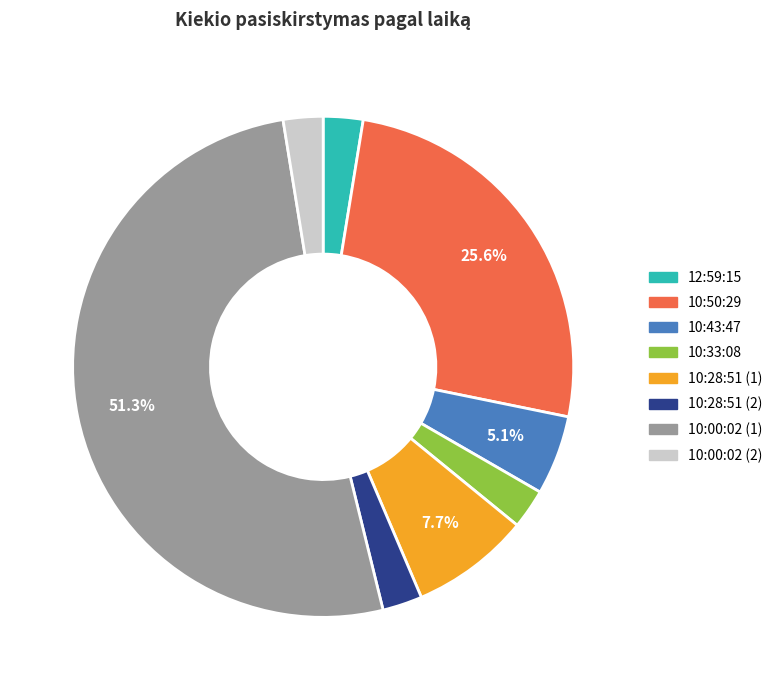

Which category has the biggest portion of the pie?

10:00:02 (1)